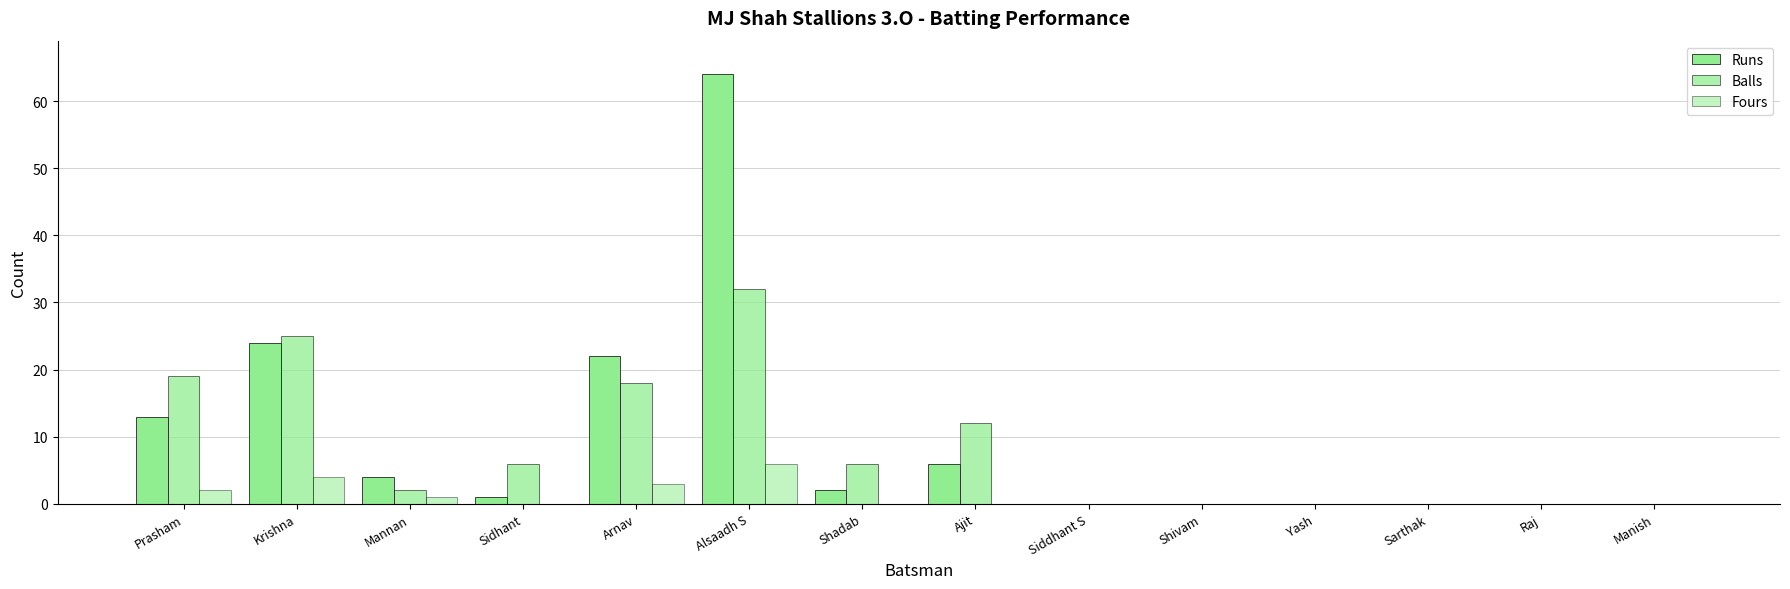

What position from the left is Yash?

11